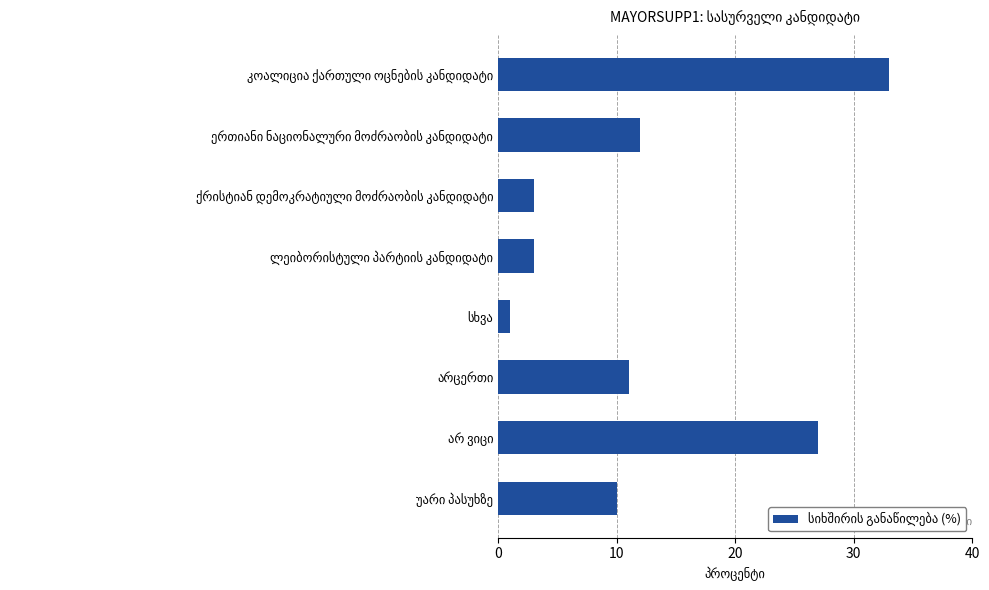

What is the value of the 2nd bar from the top?

12